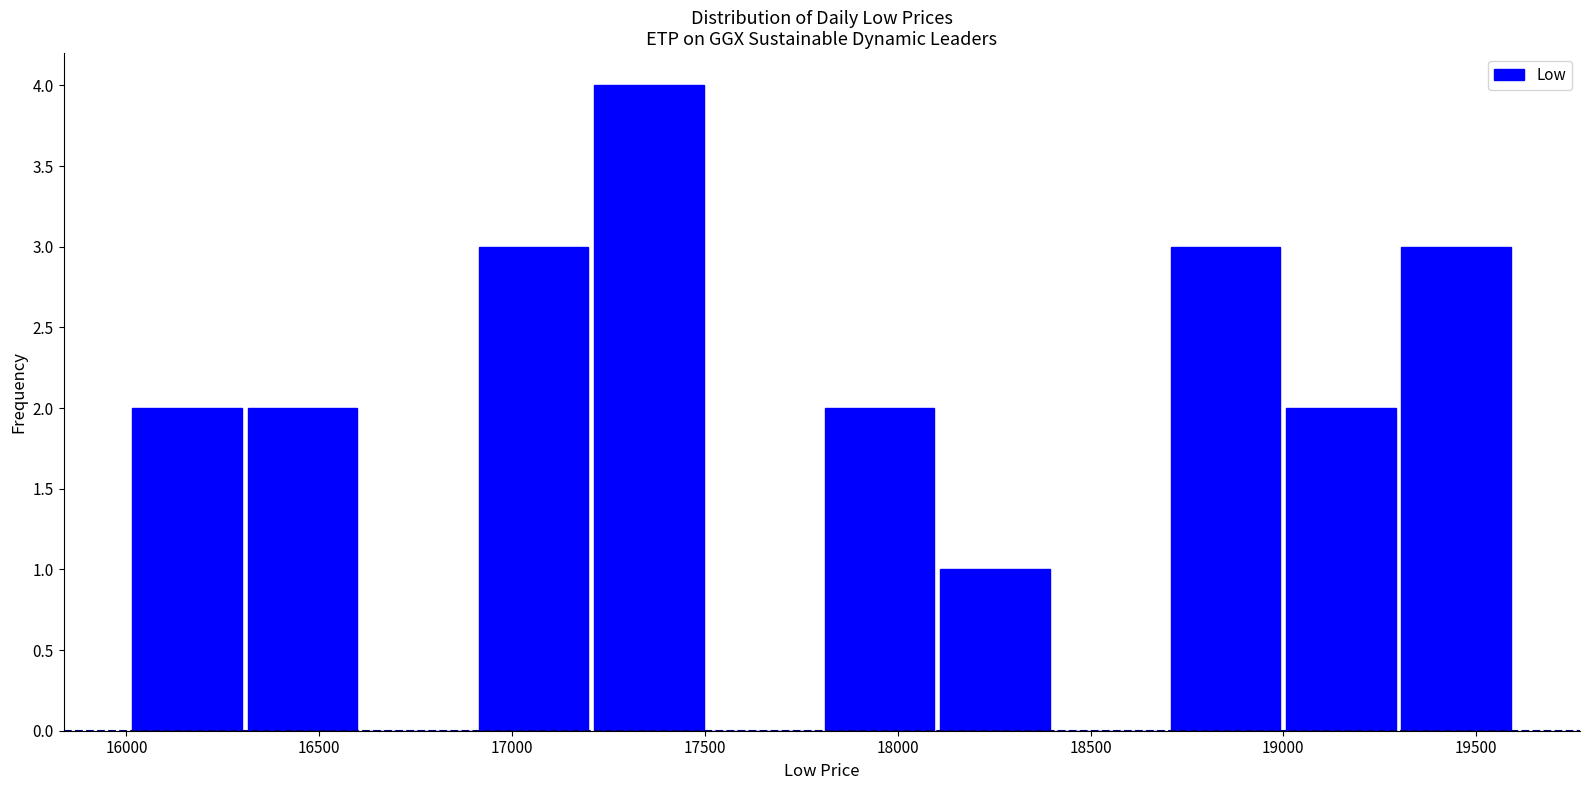

Which range on the x-axis has the tallest bar?

17200 to 17500